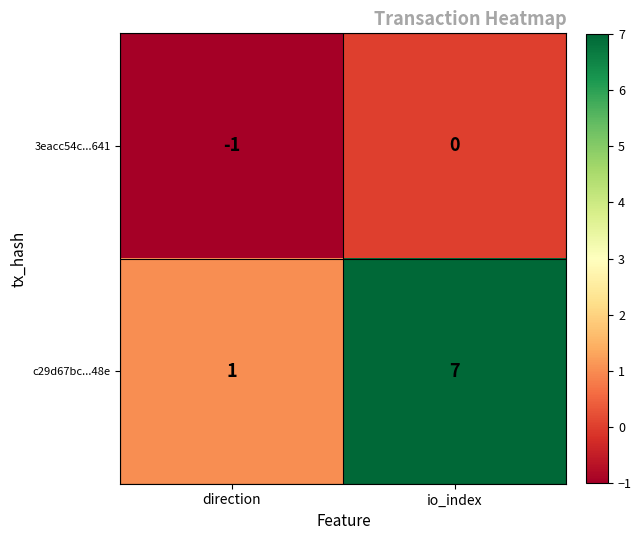

At which label does 3eacc54c...641 reach its peak?

io_index